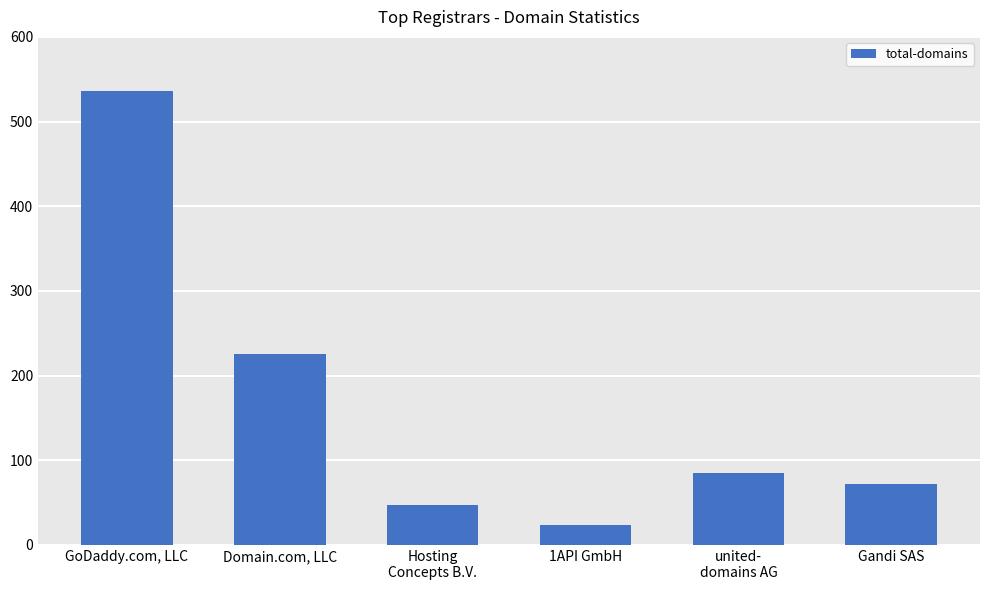

What is the smallest value displayed?

24